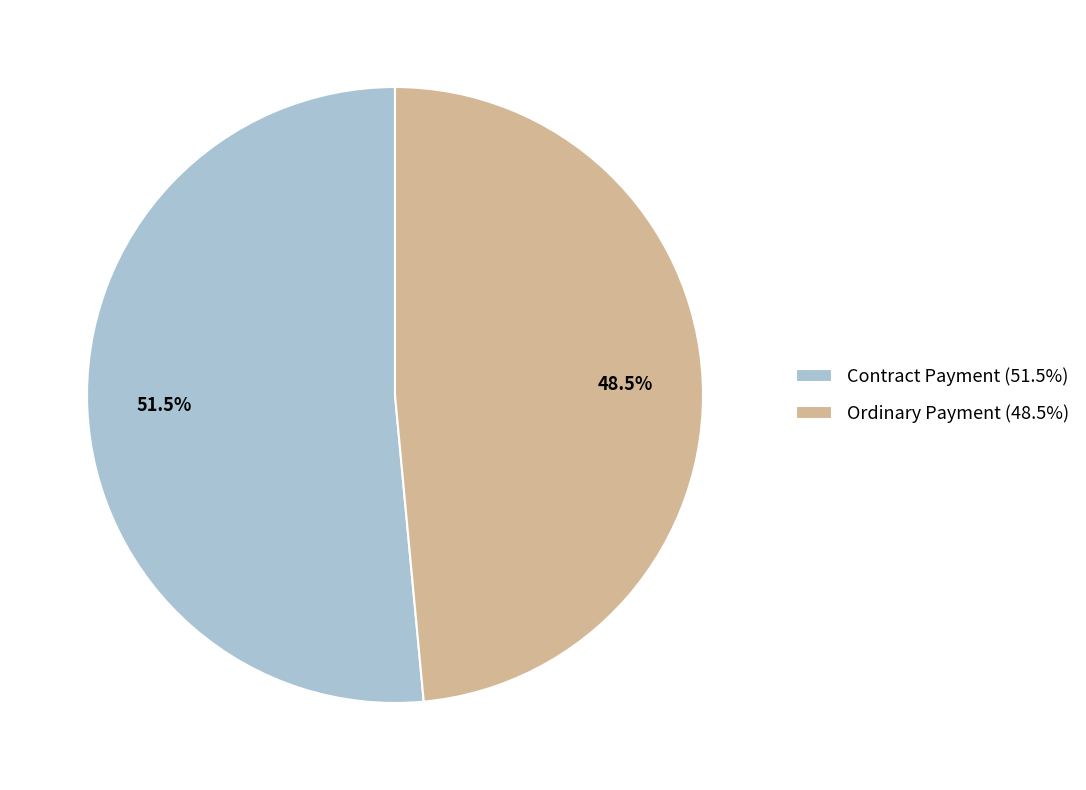

Do Ordinary Payment and Contract Payment together represent more than half of the pie?

Yes